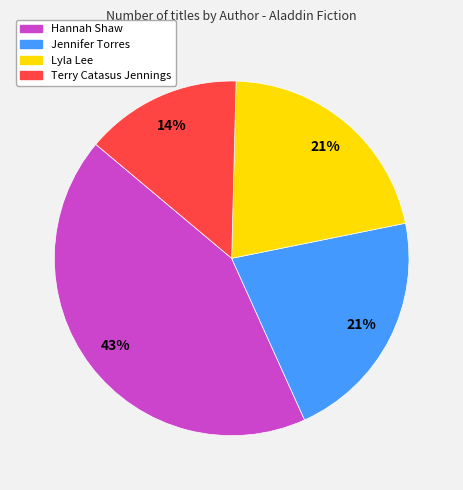

How many segments does this pie chart have?

4